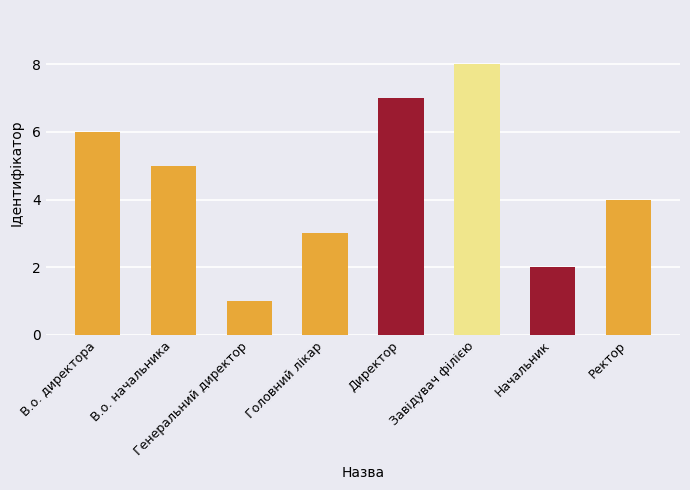

Which has a higher value, Ректор or В.о. начальника?

В.о. начальника